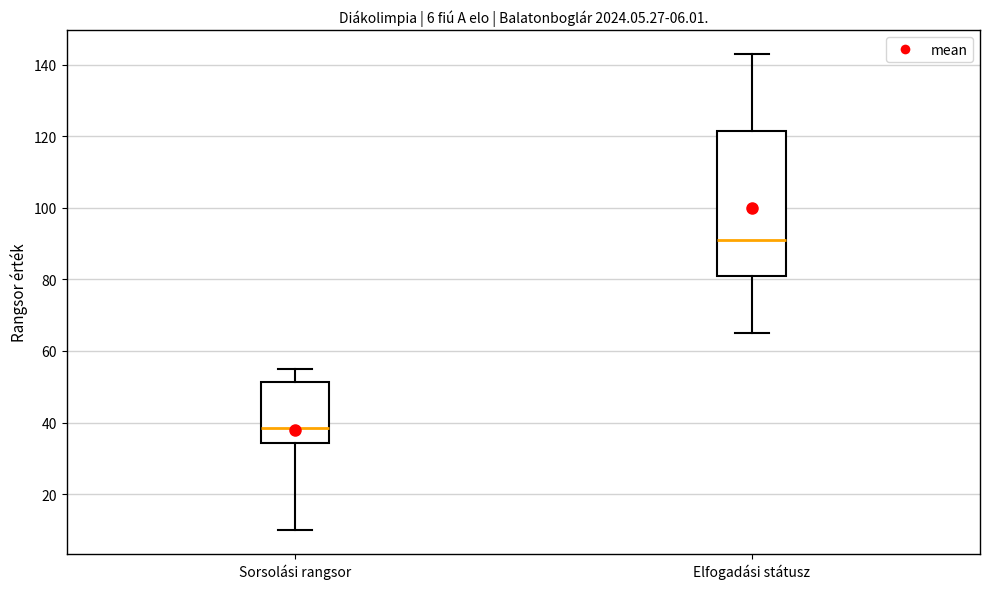

Which box has the highest median line?

Elfogadási státusz